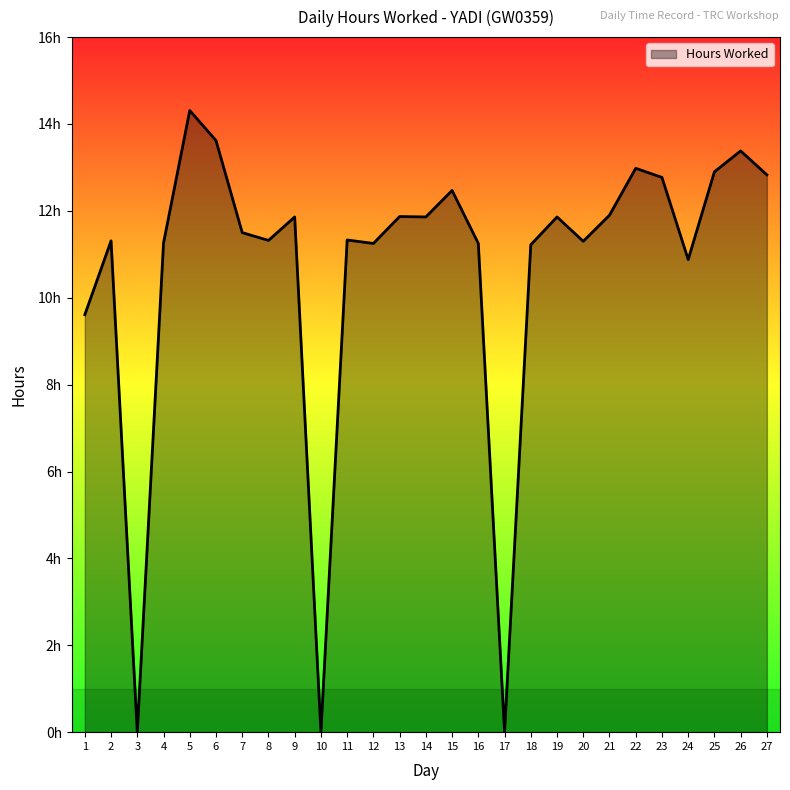

Which label corresponds to the smallest value in the chart?

3